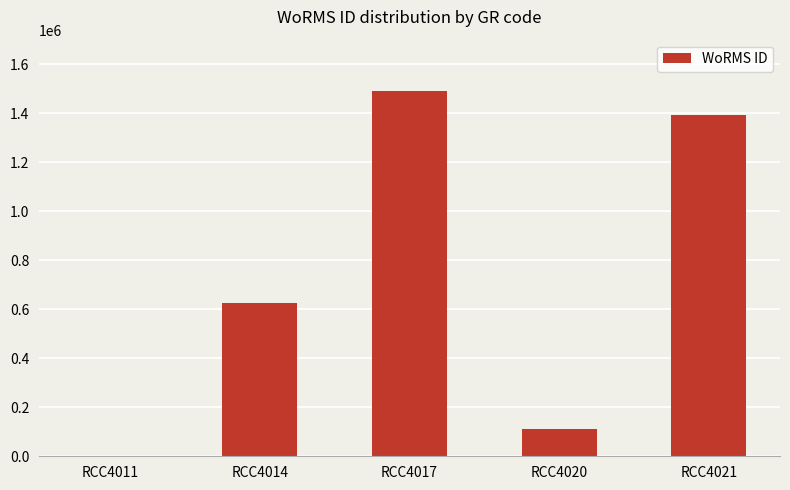

Are the bars grouped side by side (vs. stacked)?

No